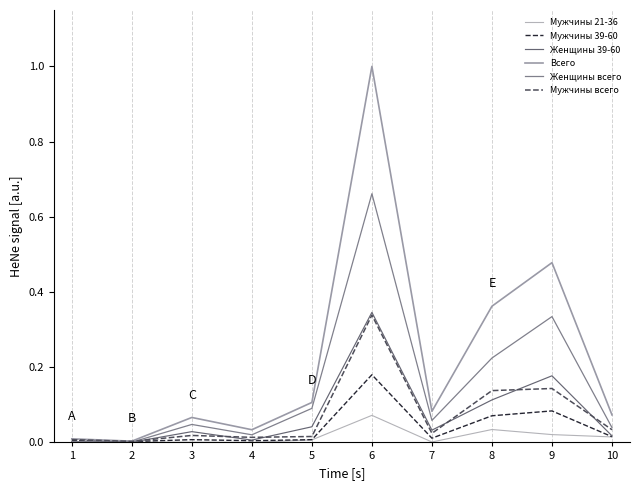

How many lines are shown in the chart?

6